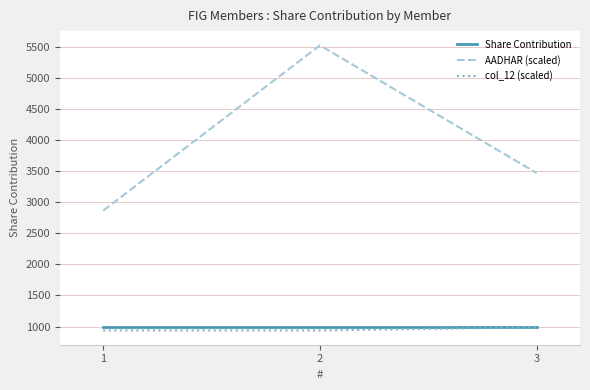

Reading left to right, list all the values displayed in this chart.

Share Contribution: 1000.0	1000.0	1000.0
AADHAR (scaled): 2867.9	5529.0	3472.1
col_12 (scaled): 936.6	936.6	986.4